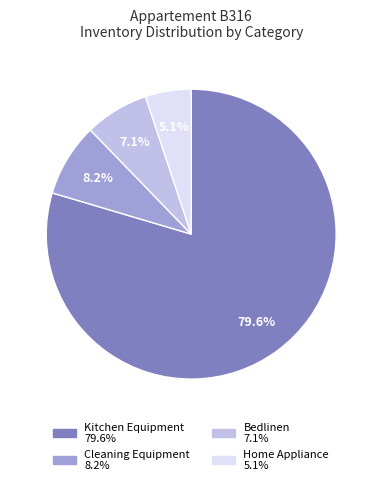

To the nearest percent, what is the difference between the largest and smallest slice percentages?

74%